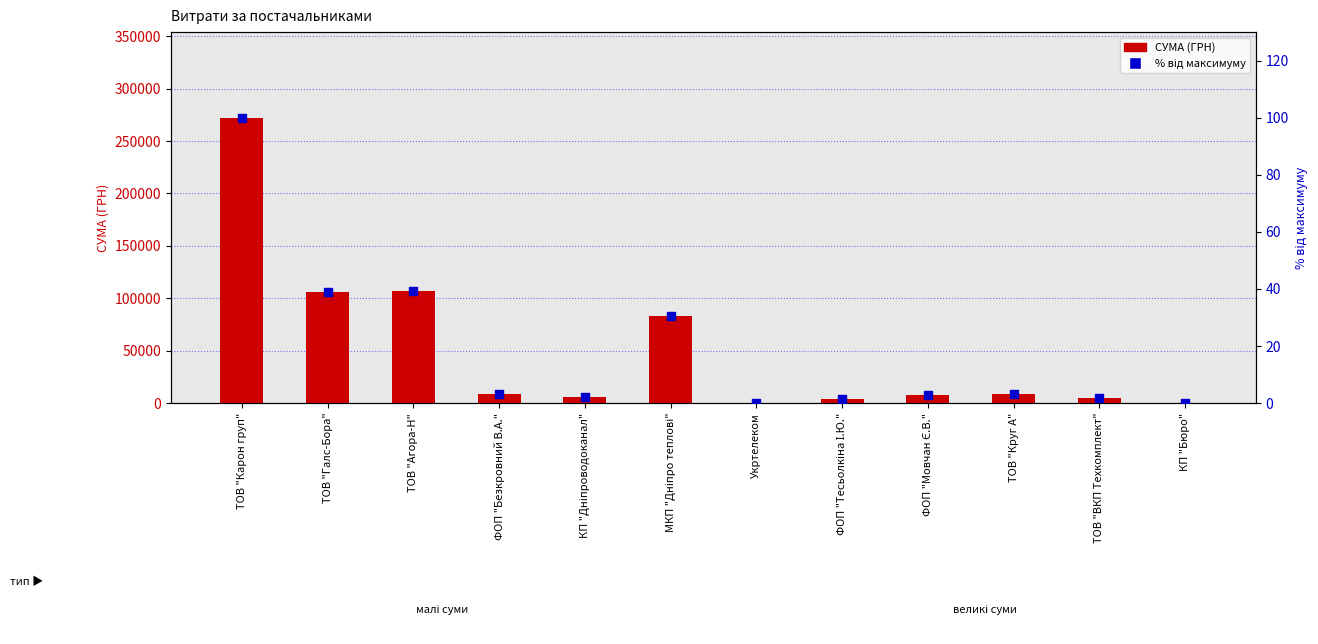

Which series has the largest Y range (max minus min)?

СУМА (ГРН)